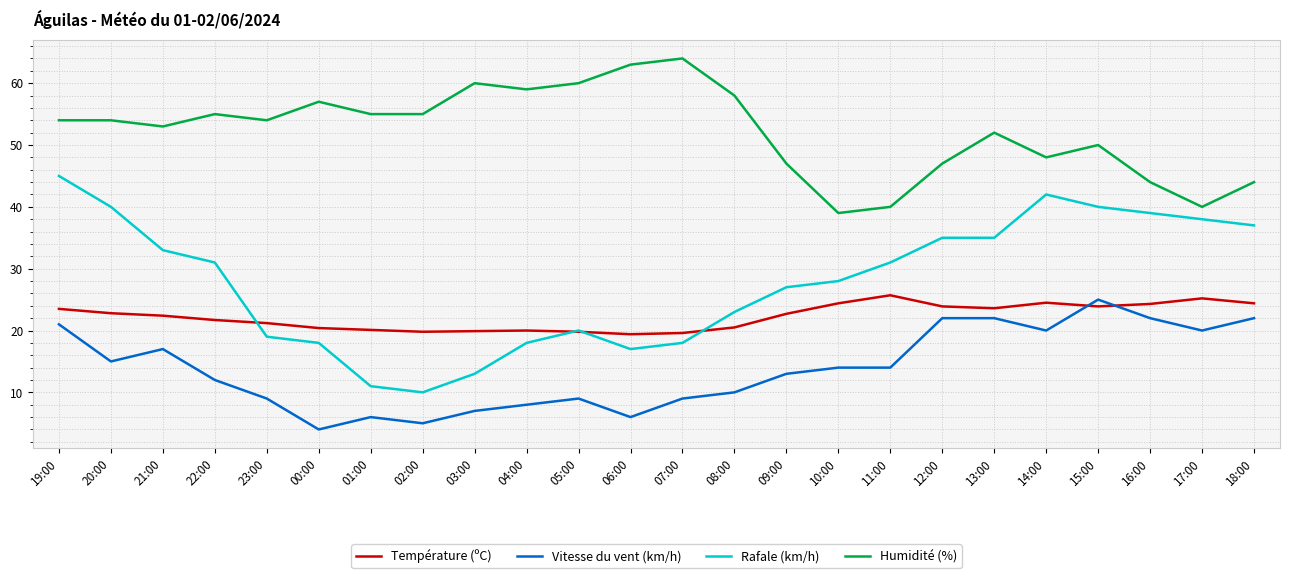

Is the value of Humidité (%) at 09:00 greater than the value of Rafale (km/h) at 03:00?

Yes